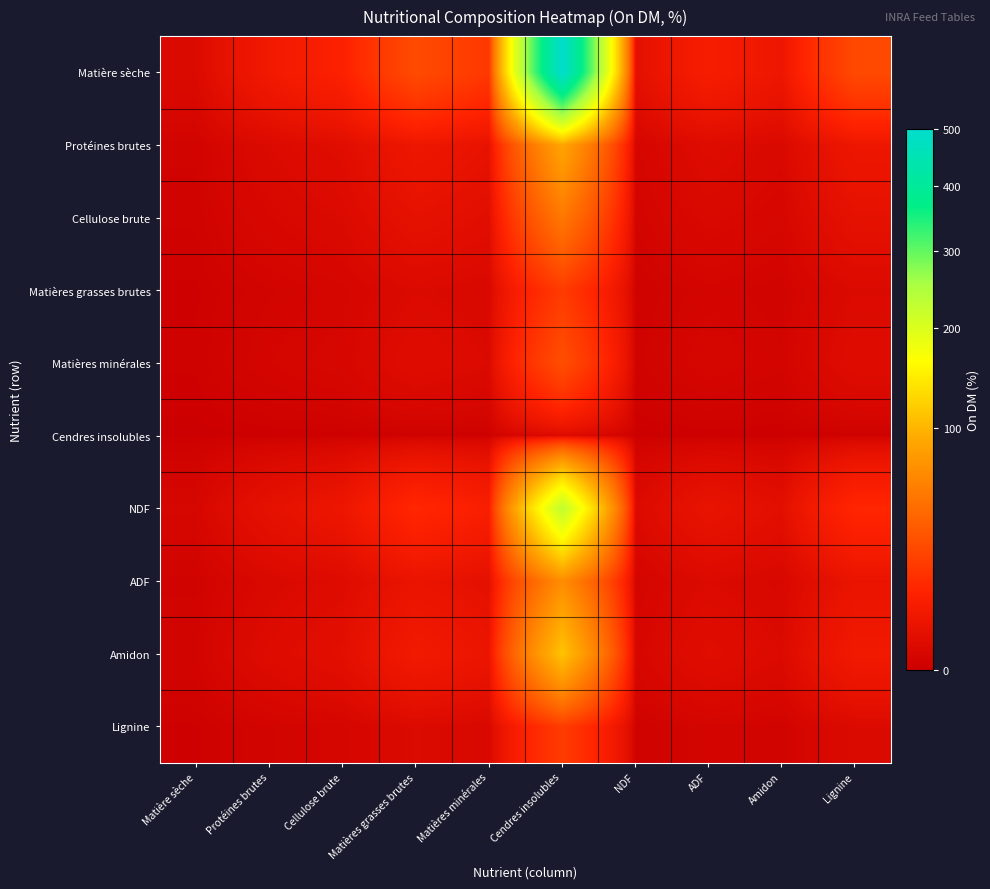

What is the total value across all series at Matière sèche?

2.2